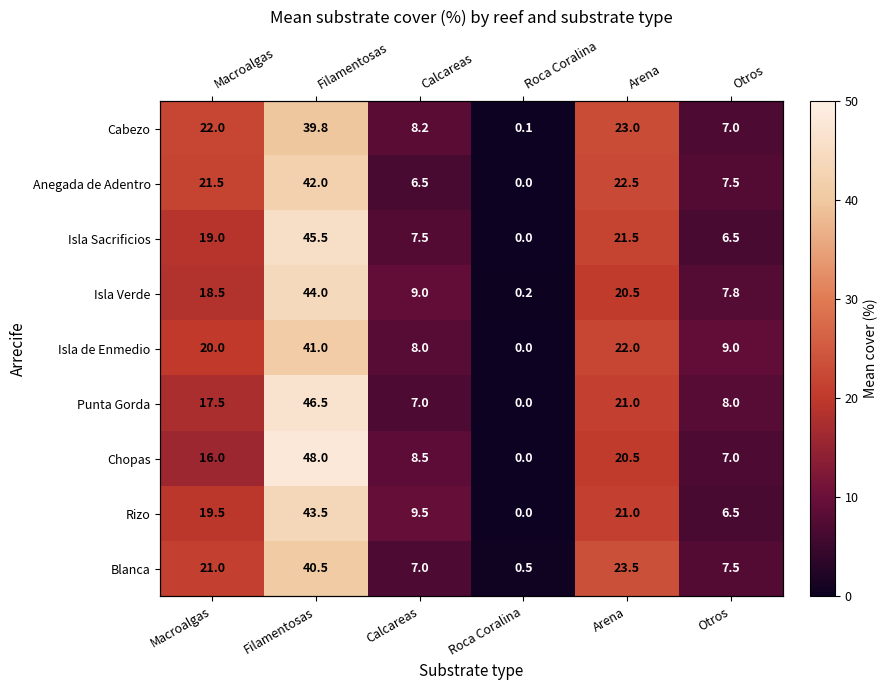

At Filamentosas, list the series in order from smallest to largest.

Cabezo, Blanca, Isla de Enmedio, Anegada de Adentro, Rizo, Isla Verde, Isla Sacrificios, Punta Gorda, Chopas